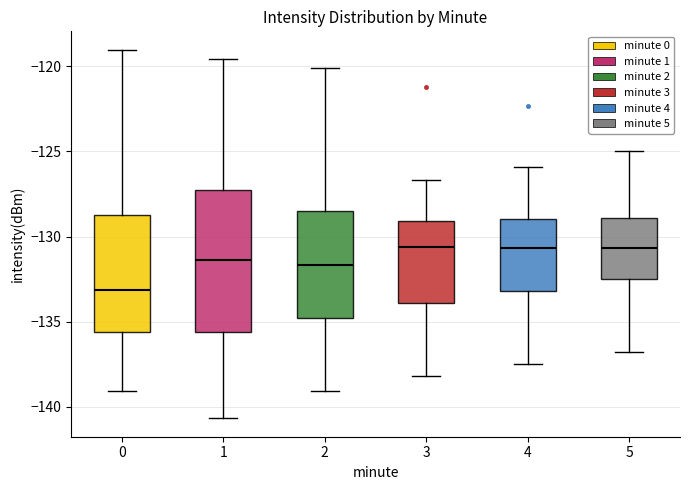

Where does the lower whisker of the box at x = 4 end on the y-axis? The values are not printed on the chart, so give them approximately, as read against the axis.

-137.5